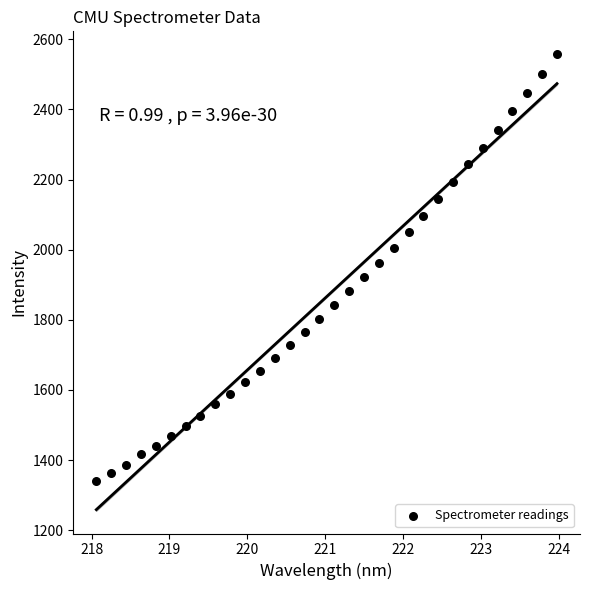

What is the range of X values (max minus min)?

5.9